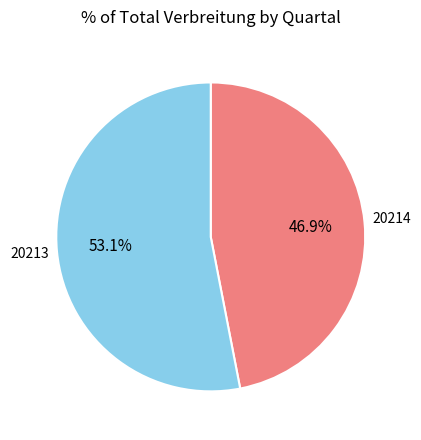

How much of the chart is everything except 20214?

53.1%